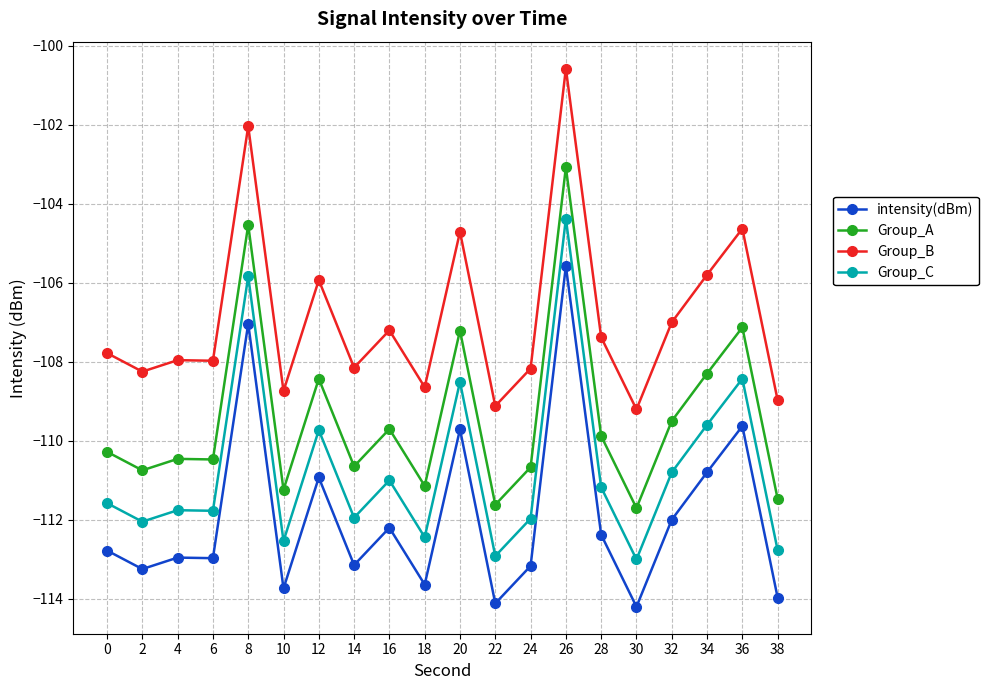

Does the chart display data point markers on the line(s)?

Yes